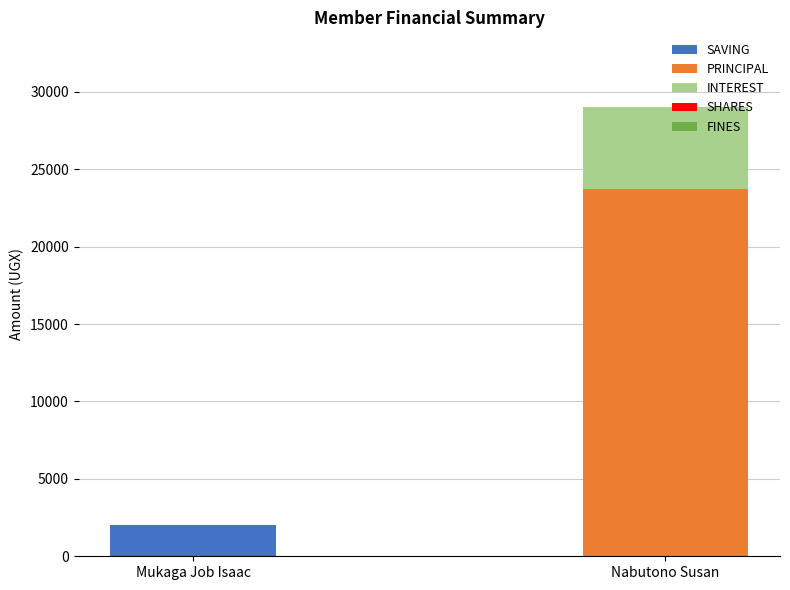

Count the number of data series in this chart.

3